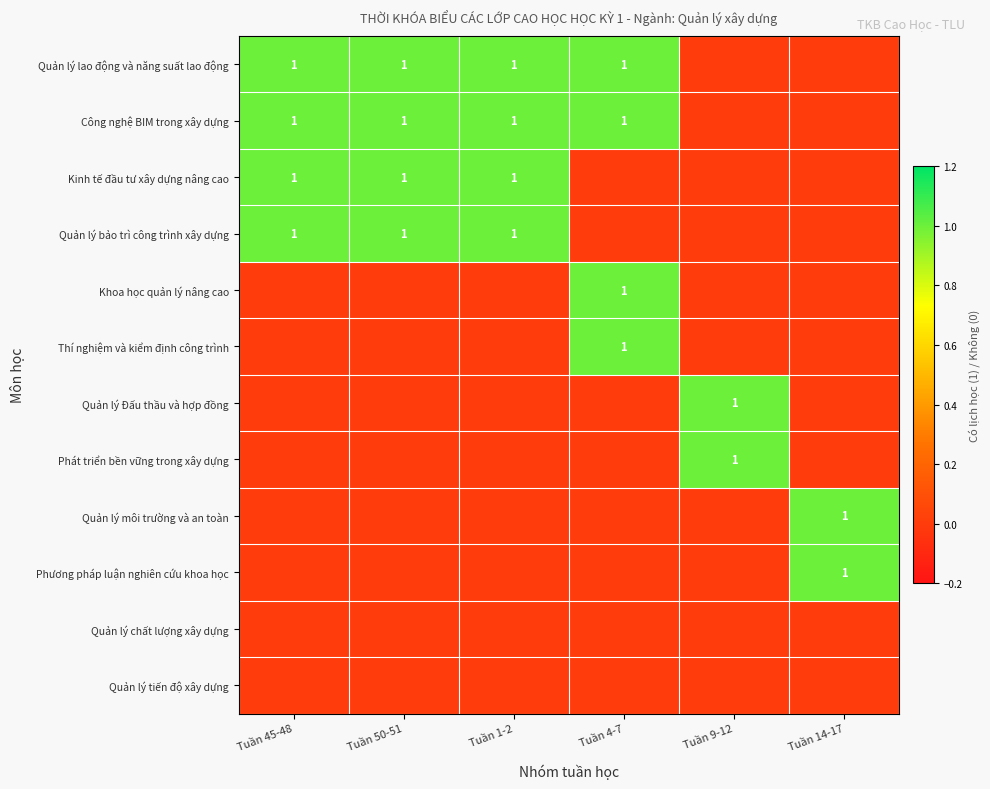

At which category is the sum across all series the highest?

Tuần 45-48